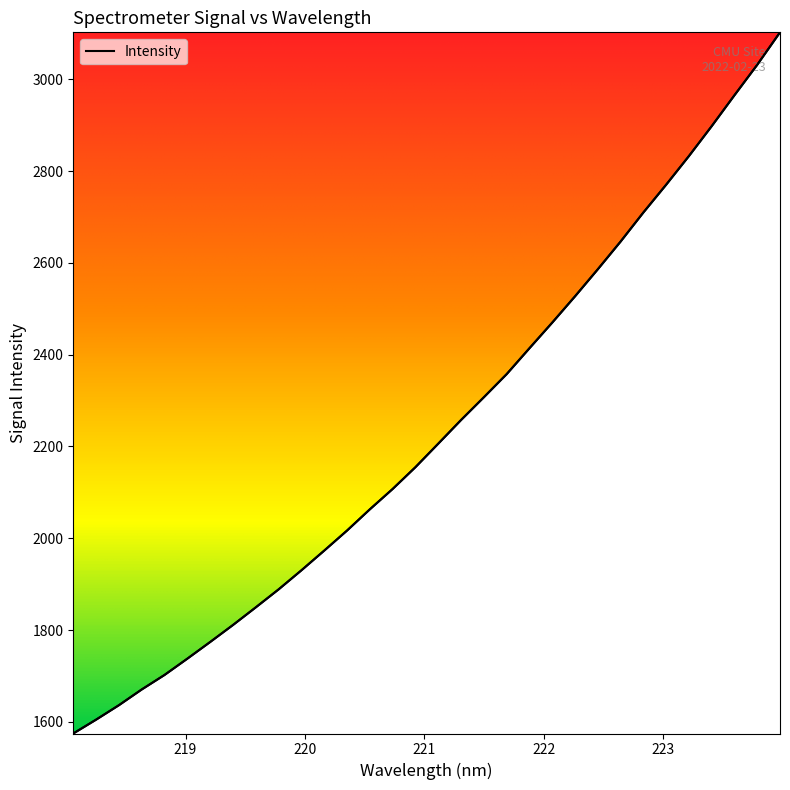

What is the maximum value shown in the chart?

3102.6